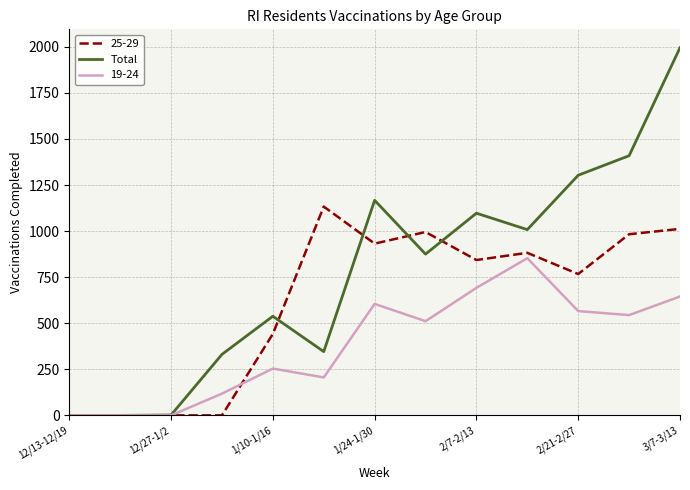

How many series are shown in this chart?

3